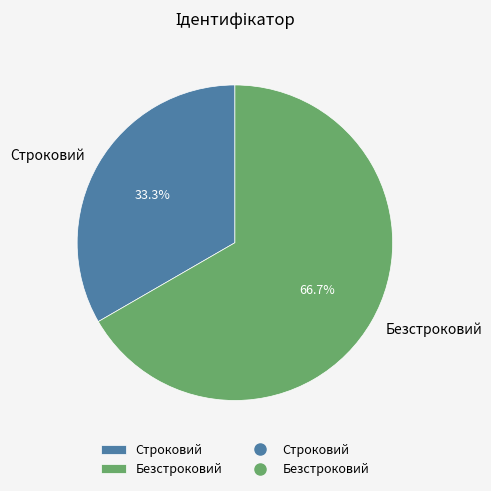

Is the sum of Строковий and Безстроковий greater than half?

Yes